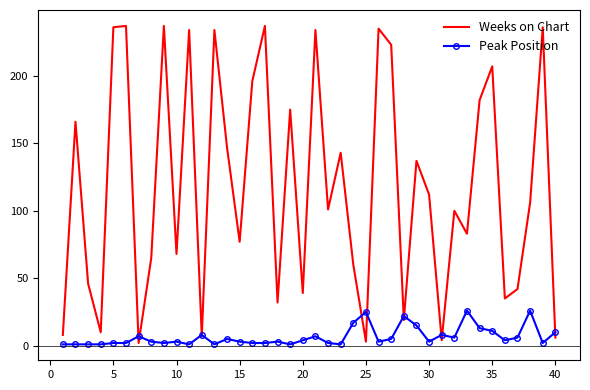

List the series in order of their peak value, lowest first.

Peak Position, Weeks on Chart